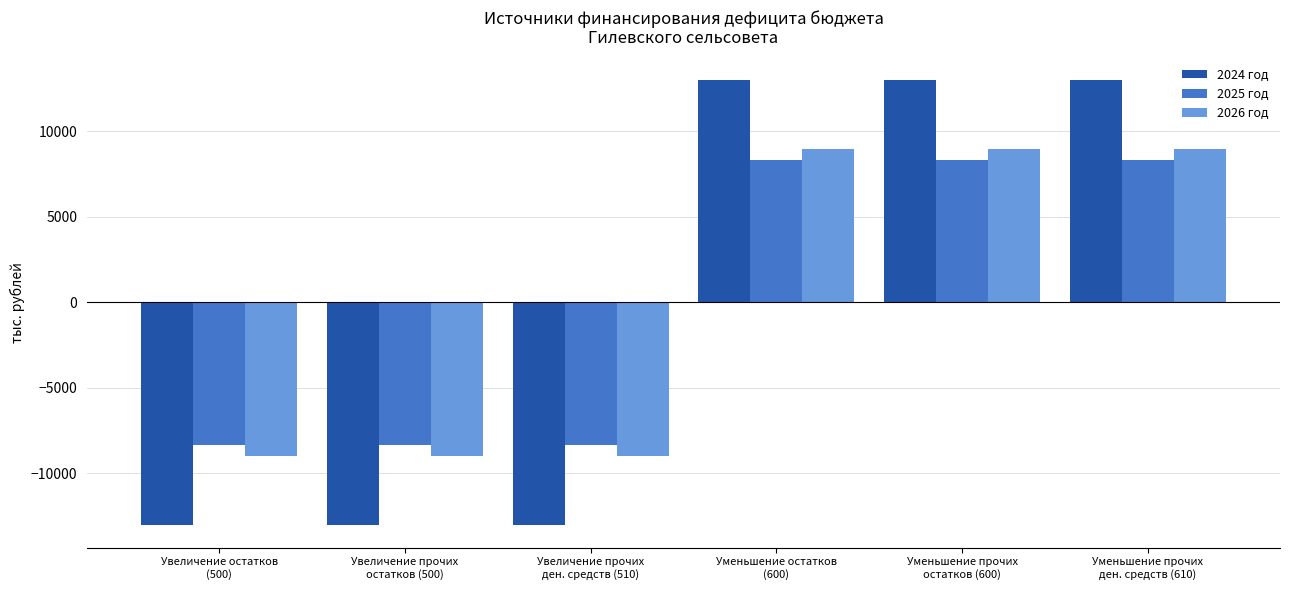

Which series has the largest range (max minus min)?

2024 год